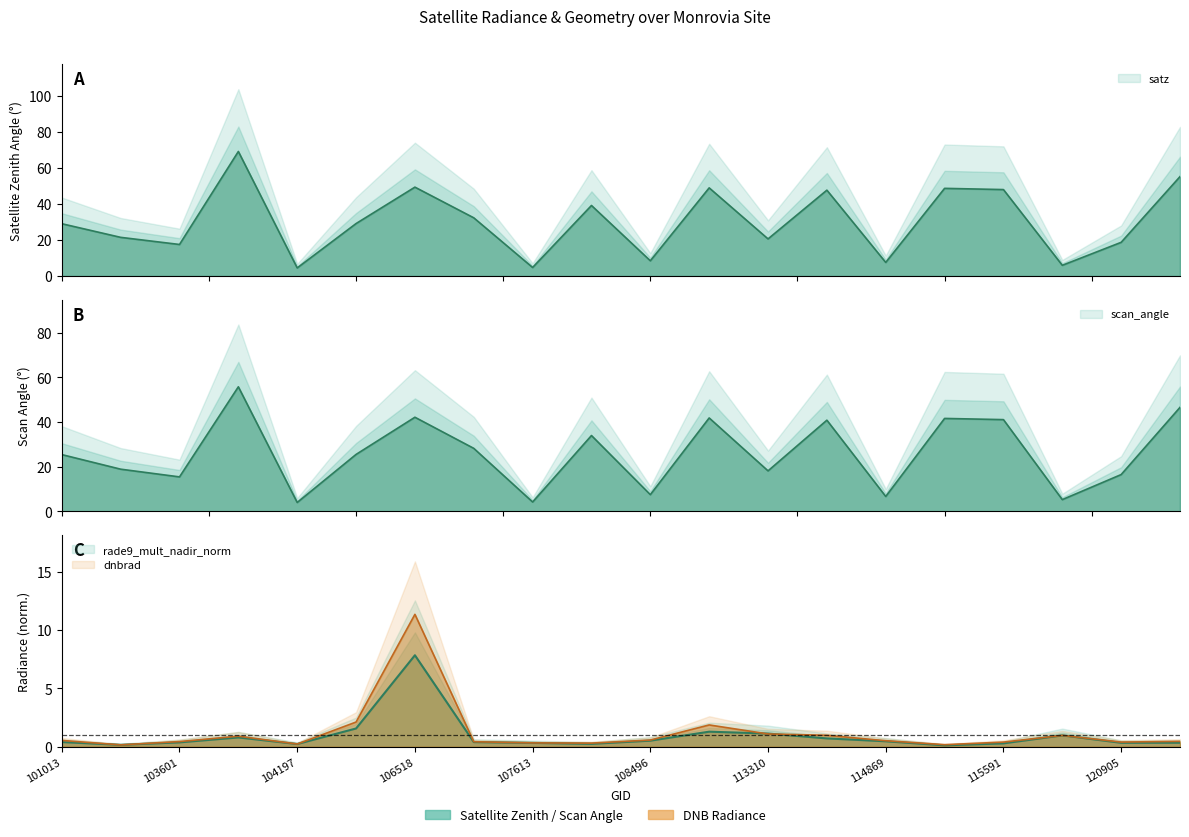

Which category has the highest value across all series?

103846